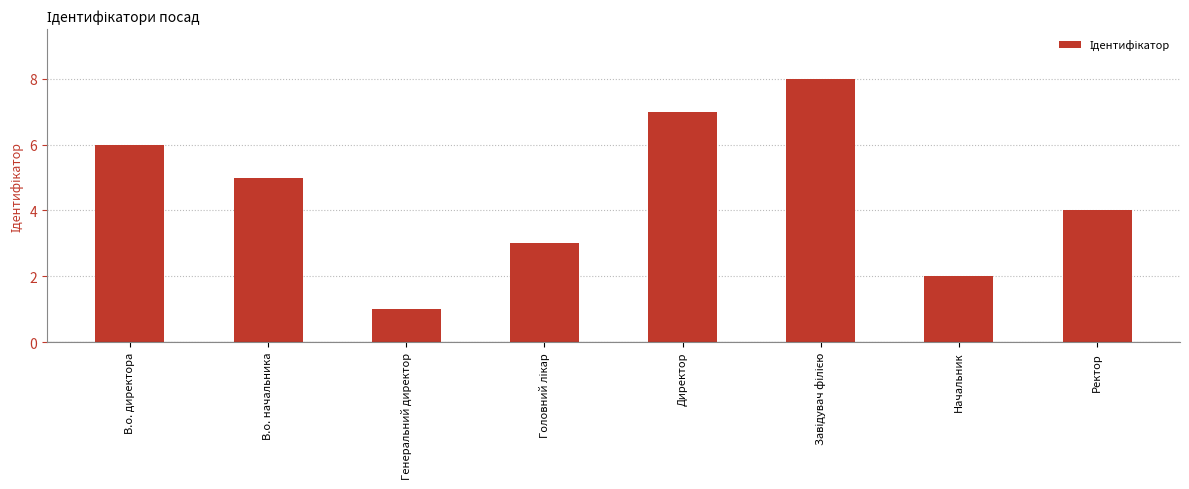

Which label corresponds to the smallest value in the chart?

Генеральний директор